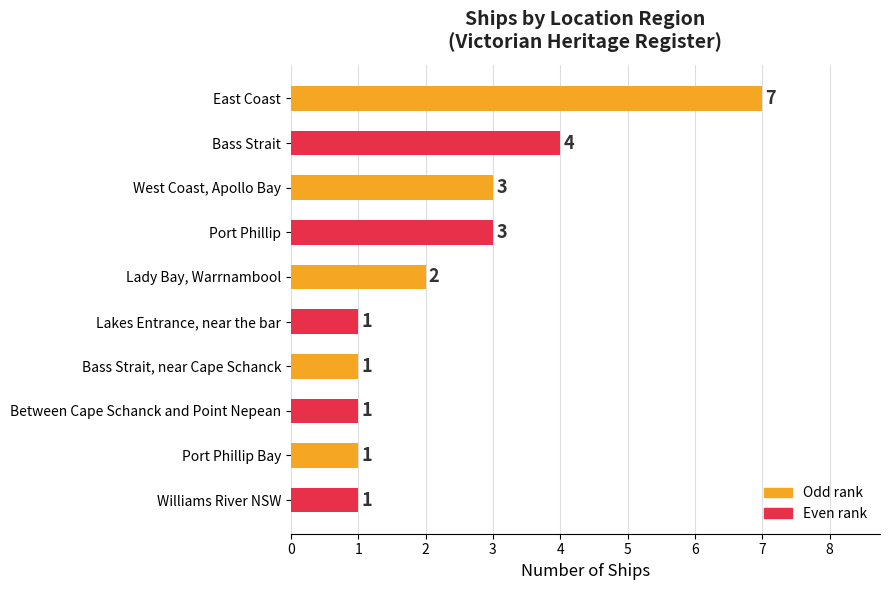

The chart shows a value of 3 at West Coast, Apollo Bay. True or false?

True